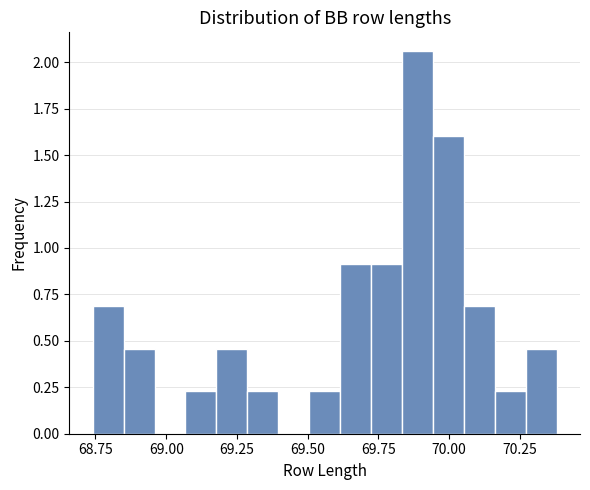

Read against the x-axis, roughly where is the centre of the tallest bar?

69.90